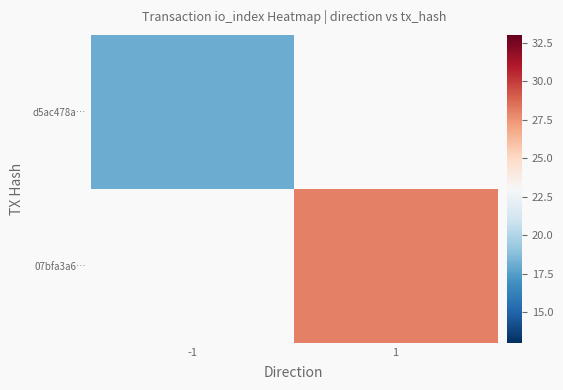

Rank the categories by d5ac478a… value from highest to lowest.

-1, 1